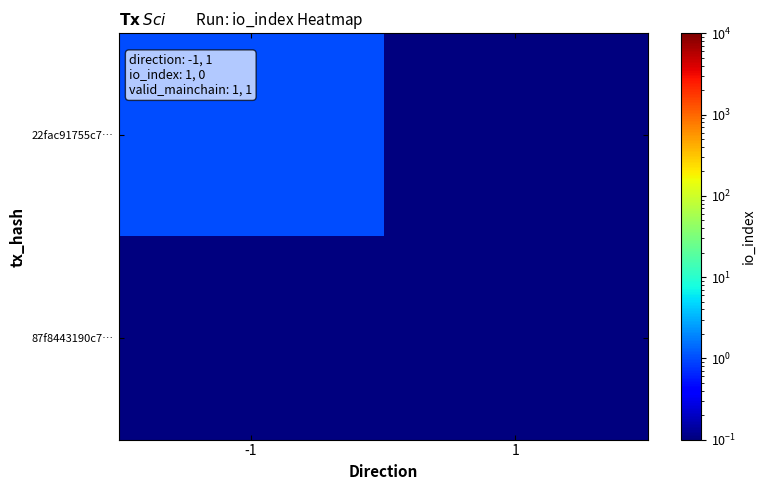

Which label corresponds to the largest value in the chart?

-1